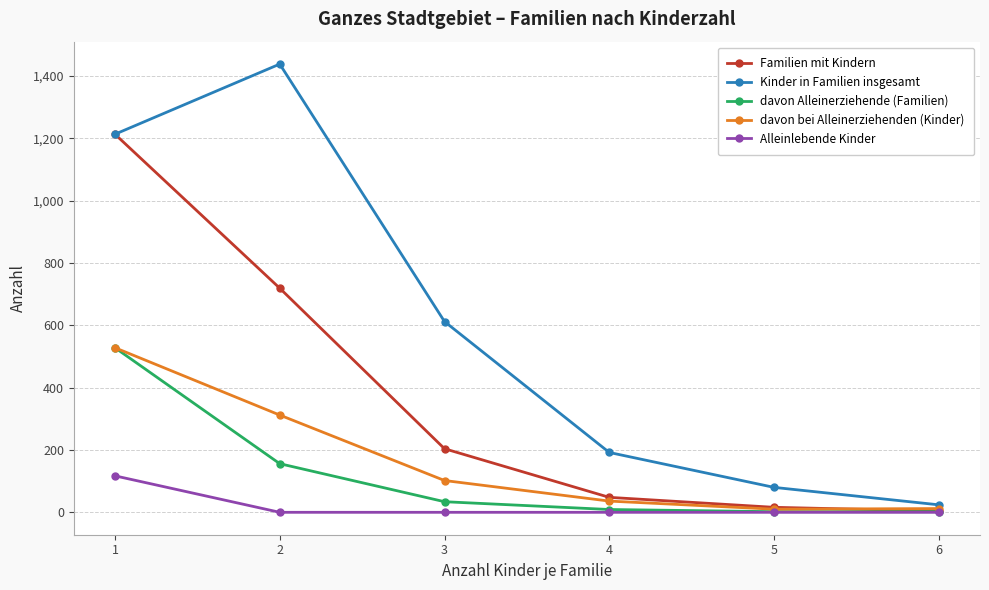

Which series has the largest total across all categories?

Kinder in Familien insgesamt